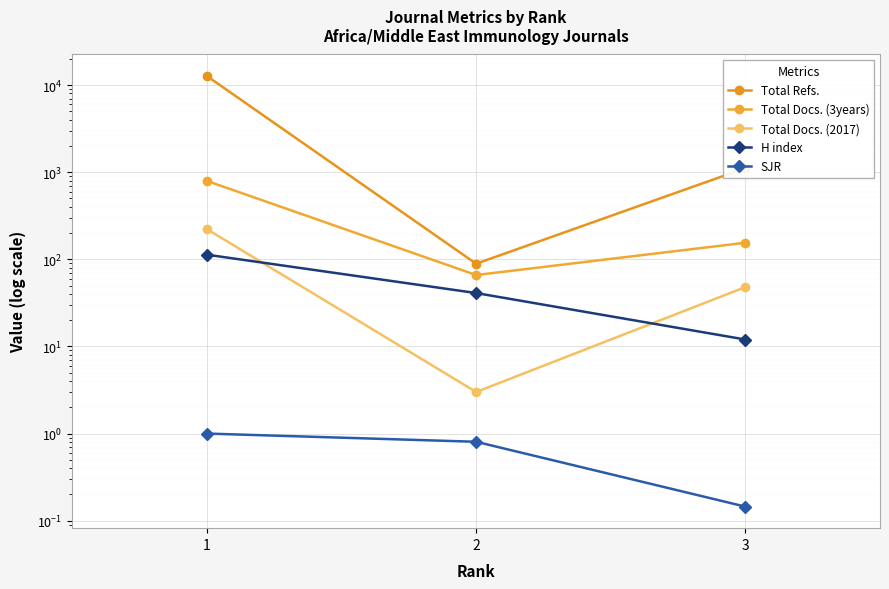

Where is Total Refs. nearest to the value 6393?

3